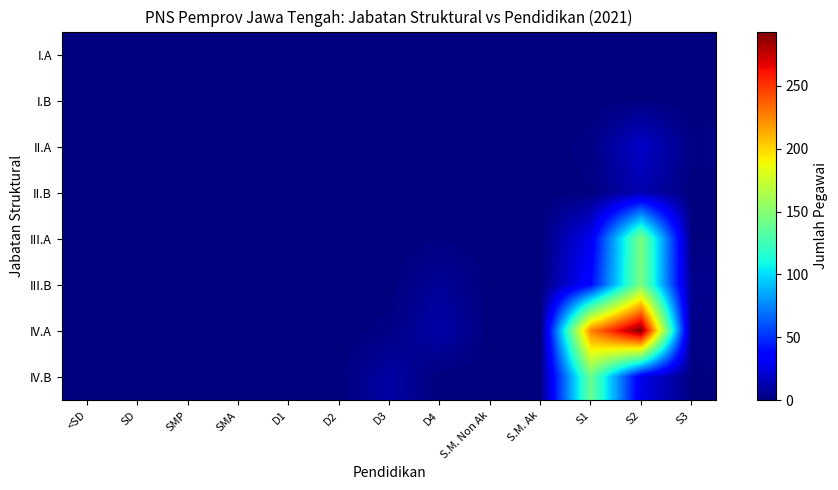

At D1, list the series in order from smallest to largest.

I.A, I.B, II.A, II.B, III.A, III.B, IV.A, IV.B